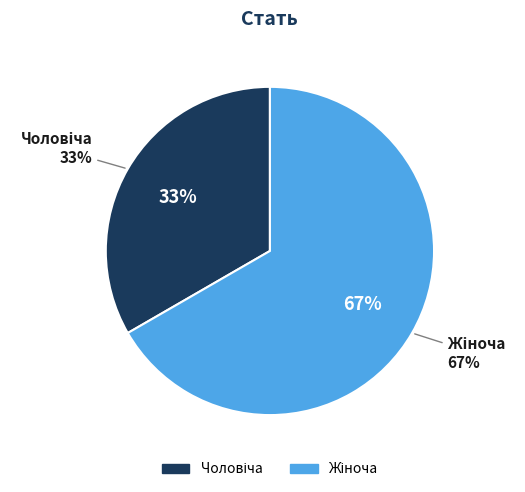

Which category has the biggest portion of the pie?

Жіноча